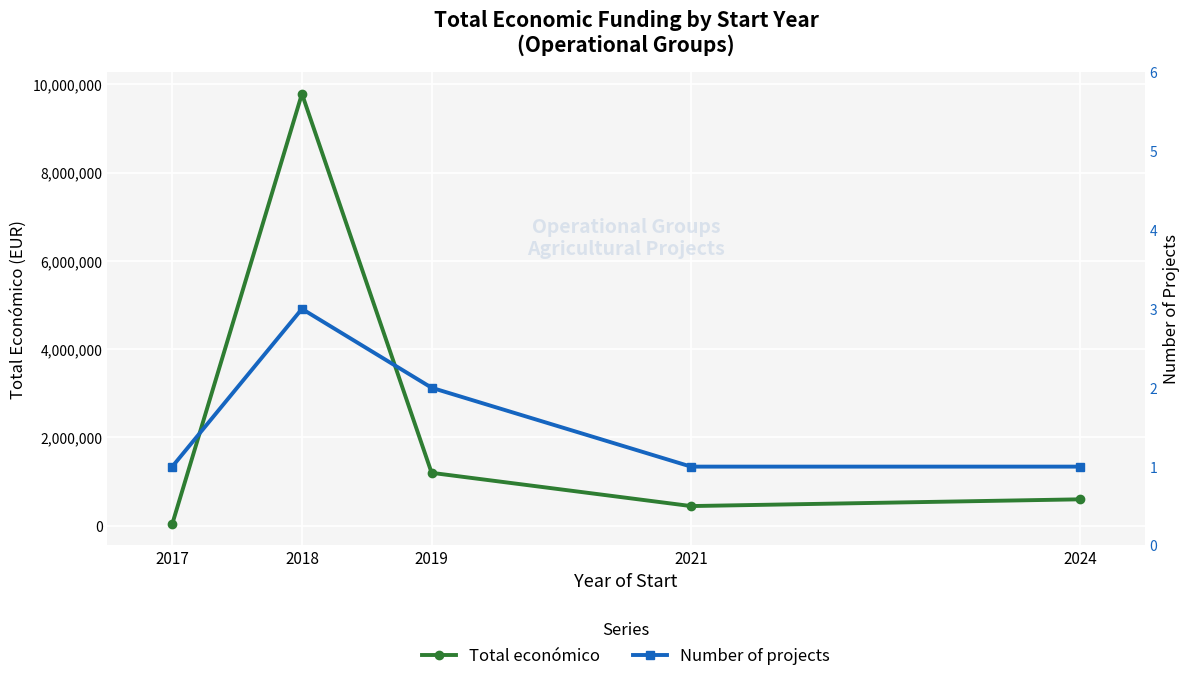

How many series are shown in this chart?

2